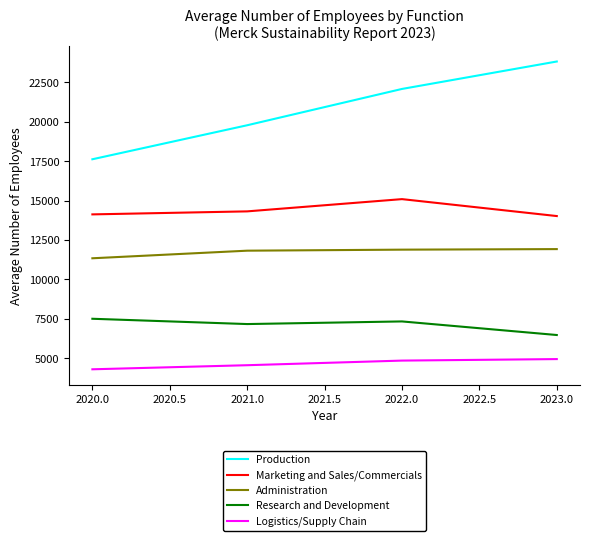

Between 2020.0 and 2022.0, which series saw the biggest shift?

Production